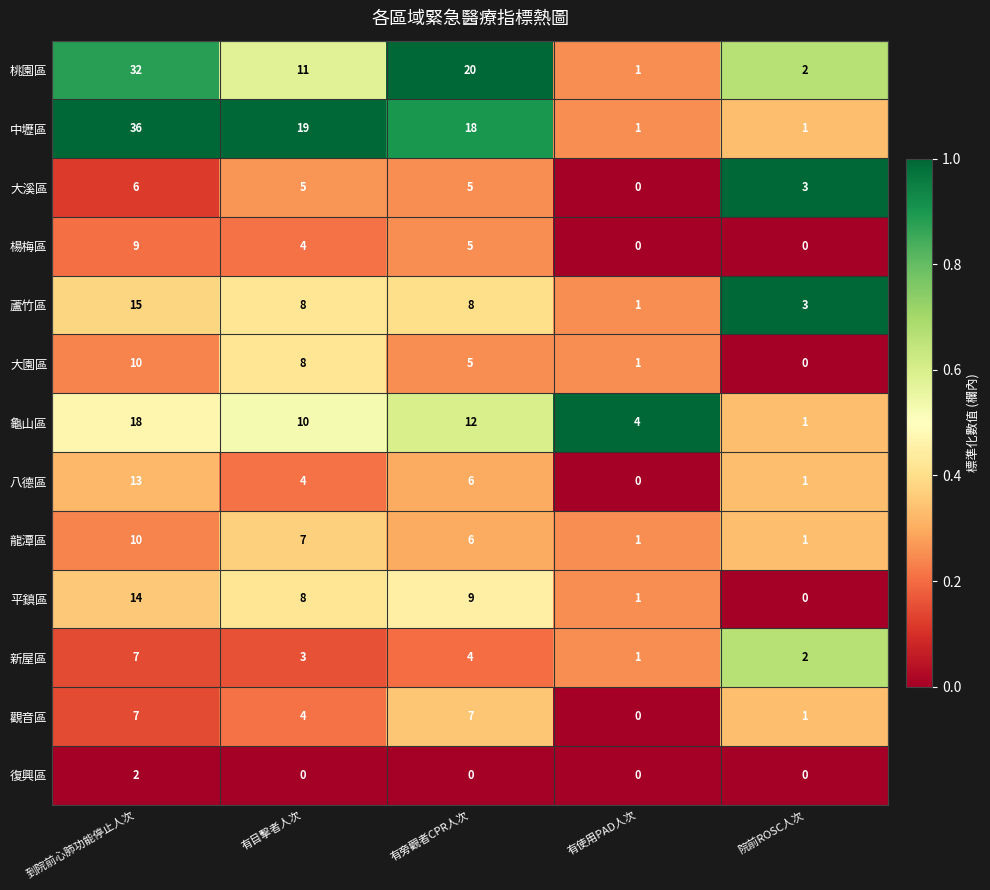

Which series has the largest total across all categories?

中壢區